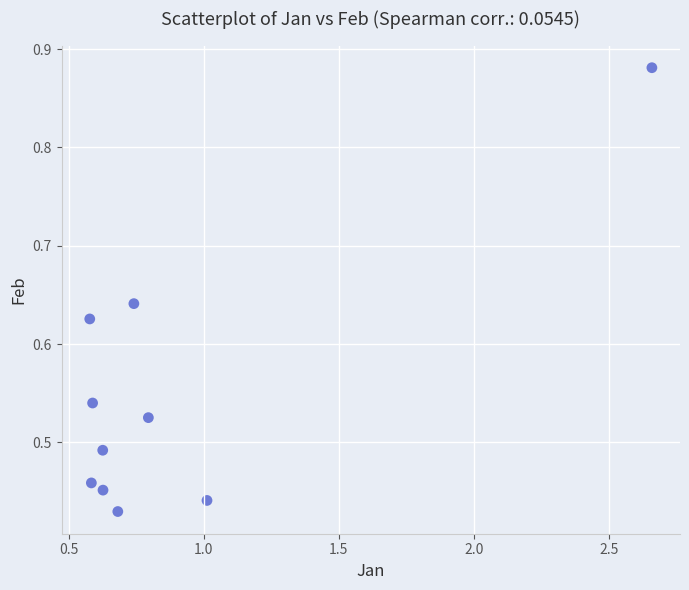

What is the range of X values (max minus min)?

2.1